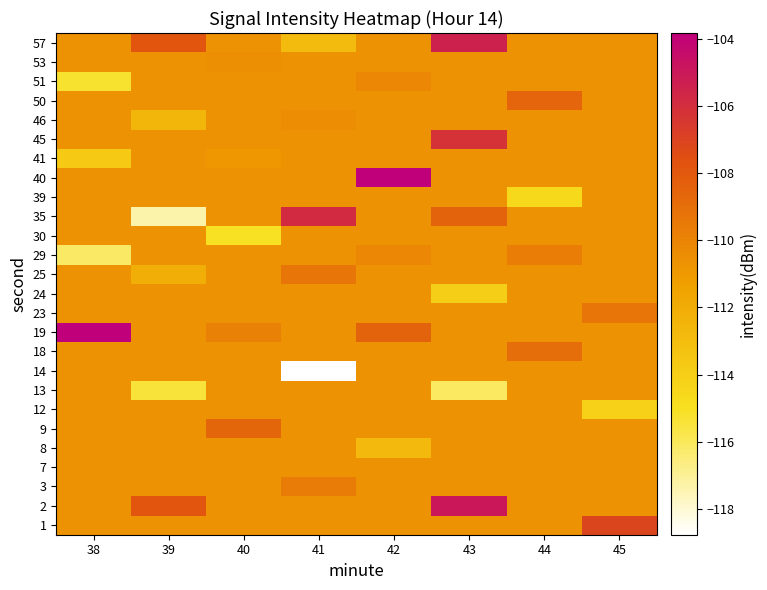

What is the minimum value shown in the chart?

-118.8